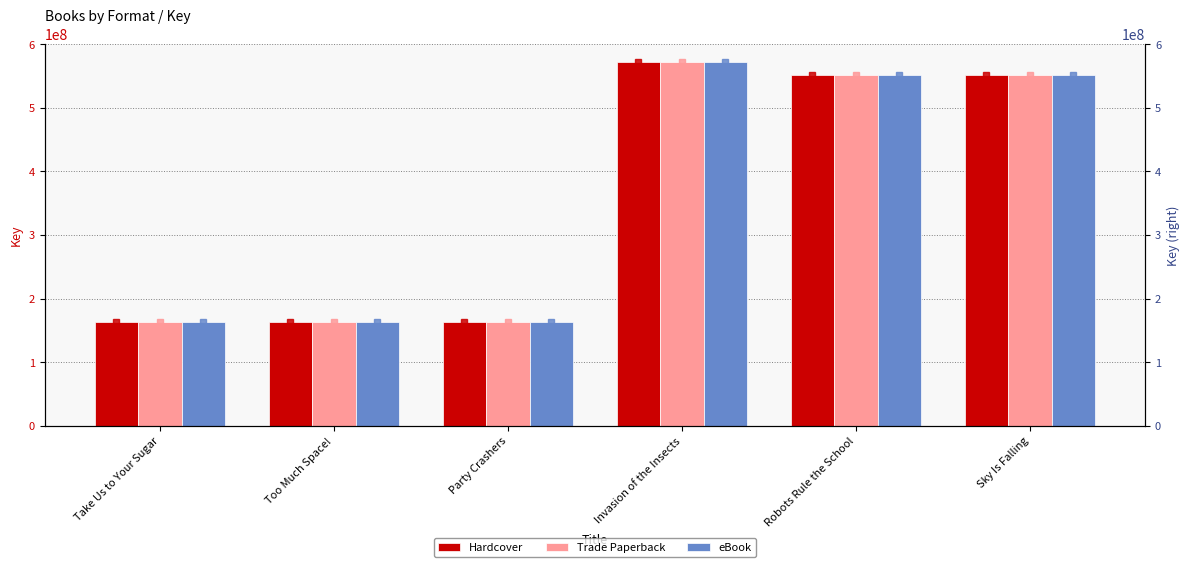

At which category does the chart reach its minimum across all series?

Too Much Space!